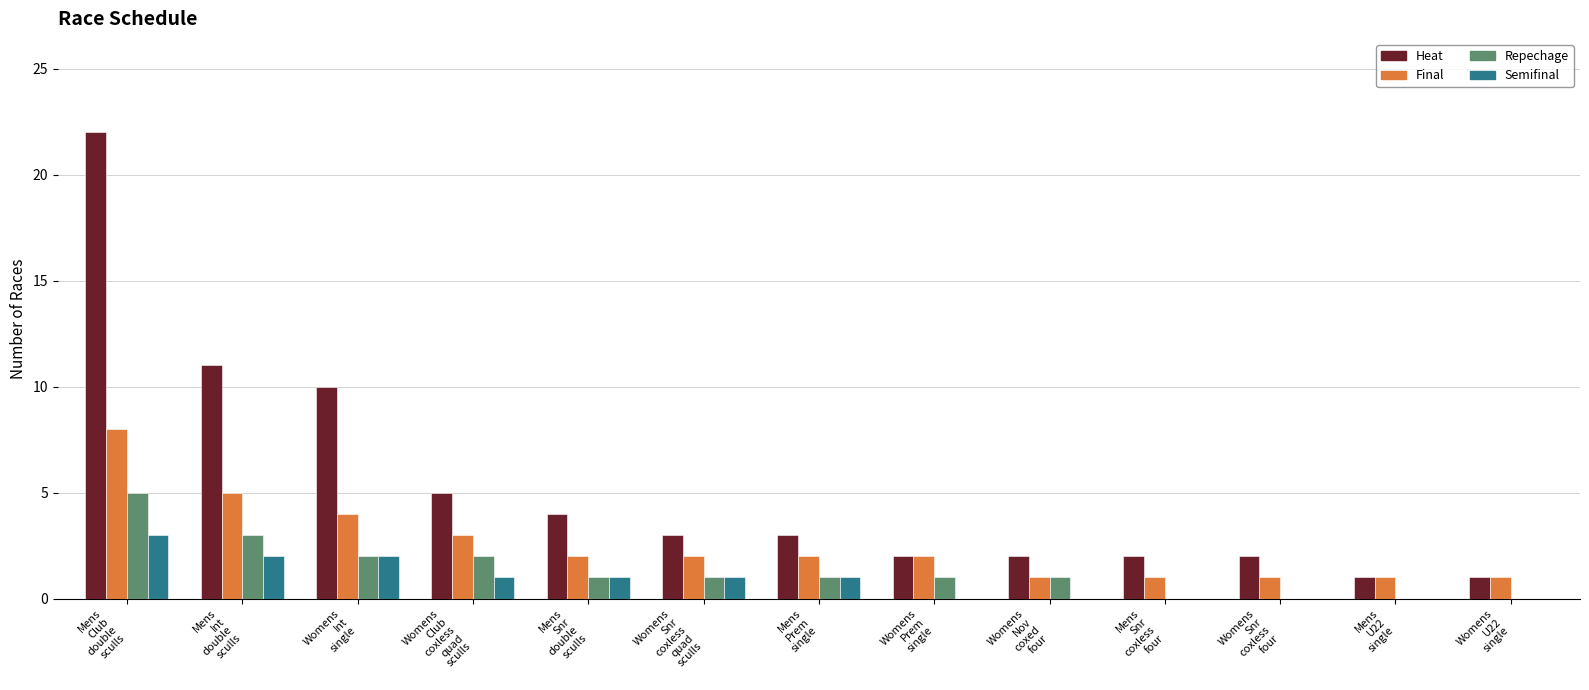

What is the maximum value shown in the chart?

22